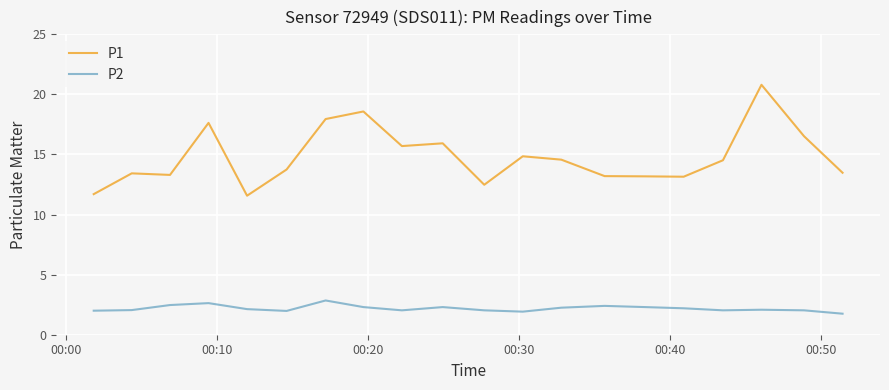

What is the maximum value shown in the chart?

20.8